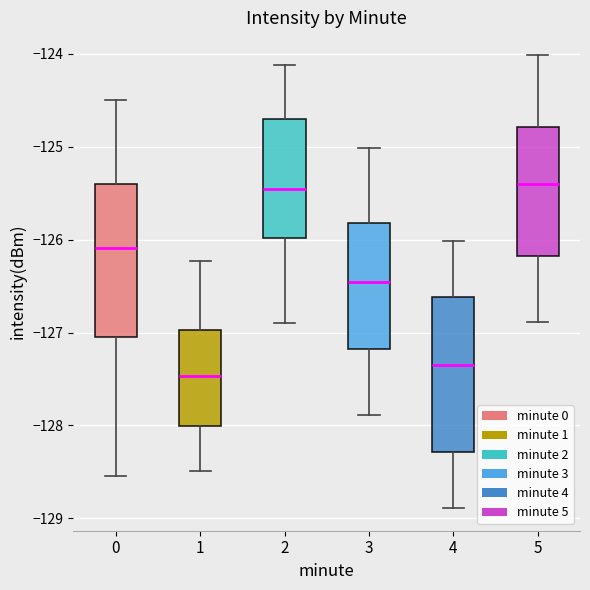

Reading left to right, read every box against the y-axis: the position of its median line, the range the box covers, and the ends of its whiskers. The values are not printed on the chart, so give them approximately, as read against the axis.

0: median -126.1, box -127.1 to -125.4, whiskers -128.5 to -124.5
1: median -127.5, box -128.0 to -127.0, whiskers -128.5 to -126.2
2: median -125.5, box -126.0 to -124.7, whiskers -126.9 to -124.1
3: median -126.5, box -127.2 to -125.8, whiskers -127.9 to -125.0
4: median -127.3, box -128.3 to -126.6, whiskers -128.9 to -126.0
5: median -125.4, box -126.2 to -124.8, whiskers -126.9 to -124.0